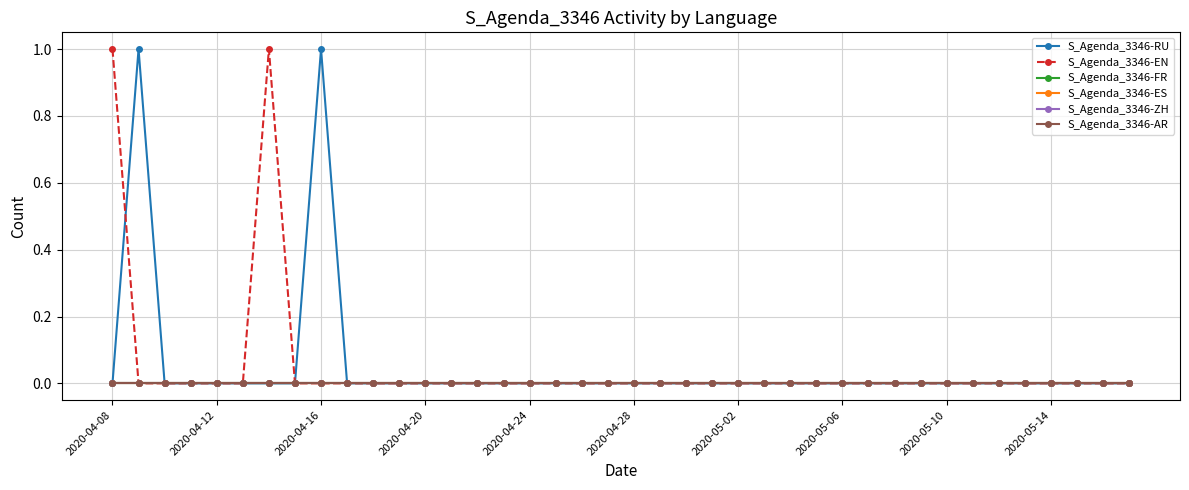

True or false: S_Agenda_3346-AR and S_Agenda_3346-FR cross at least once.

False